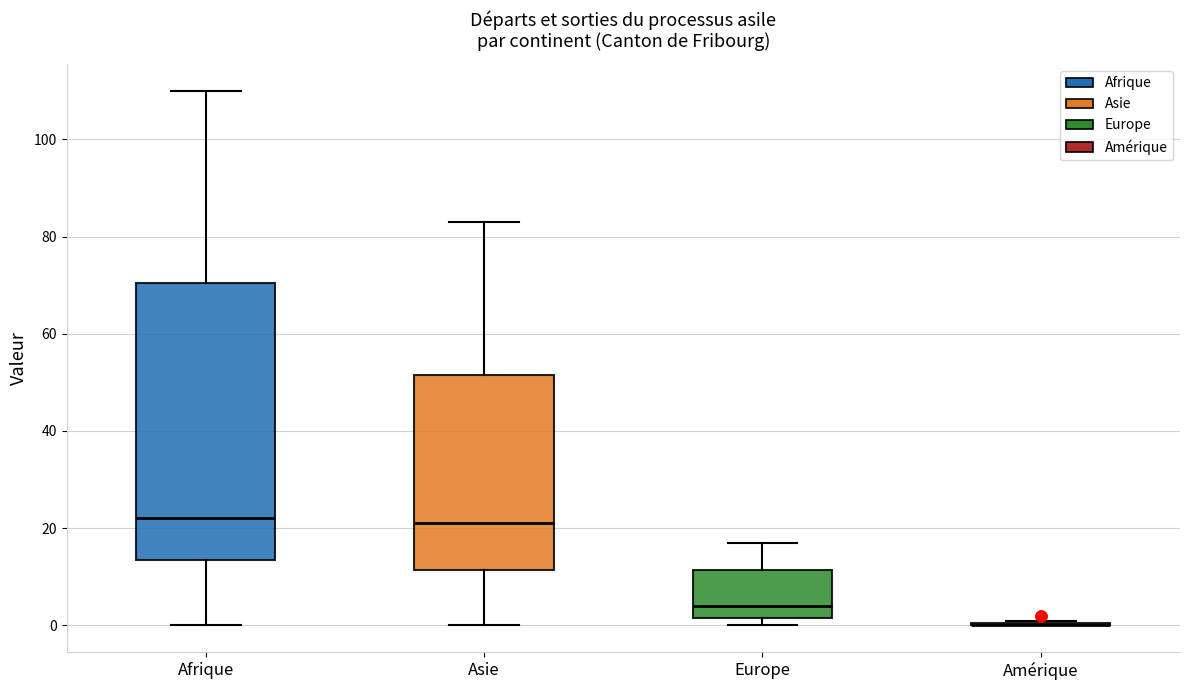

Reading left to right, read every box against the y-axis: the position of its median line, the range the box covers, and the ends of its whiskers. The values are not printed on the chart, so give them approximately, as read against the axis.

Afrique: median 22, box 14 to 70, whiskers 0 to 110
Asie: median 22, box 12 to 52, whiskers 0 to 84
Europe: median 4, box 2 to 12, whiskers 0 to 18
Amérique: box collapsed to a line at 0, whiskers 0 to 2